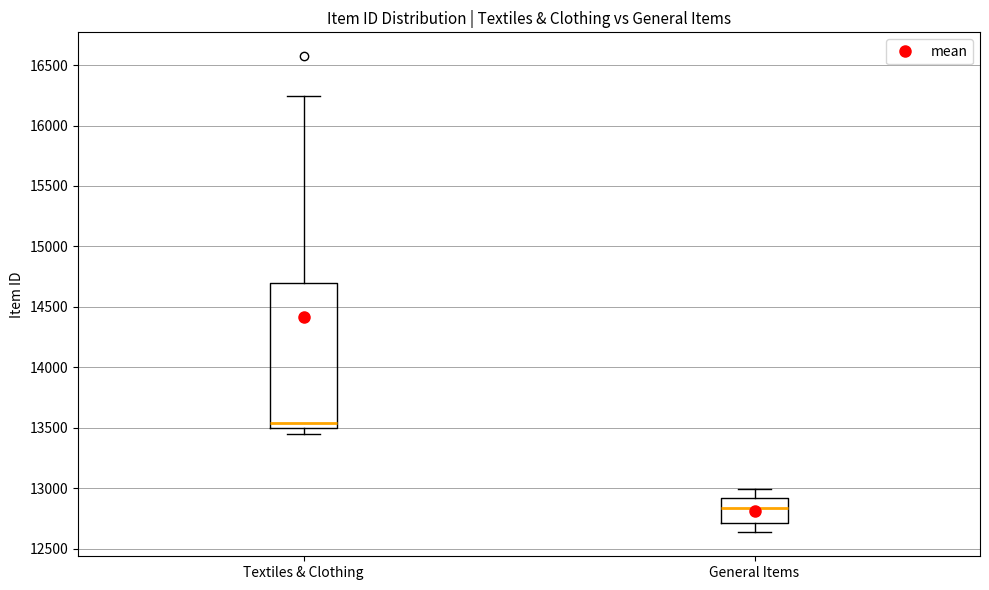

Which box is the tallest, from its lower edge to its upper edge?

Textiles & Clothing